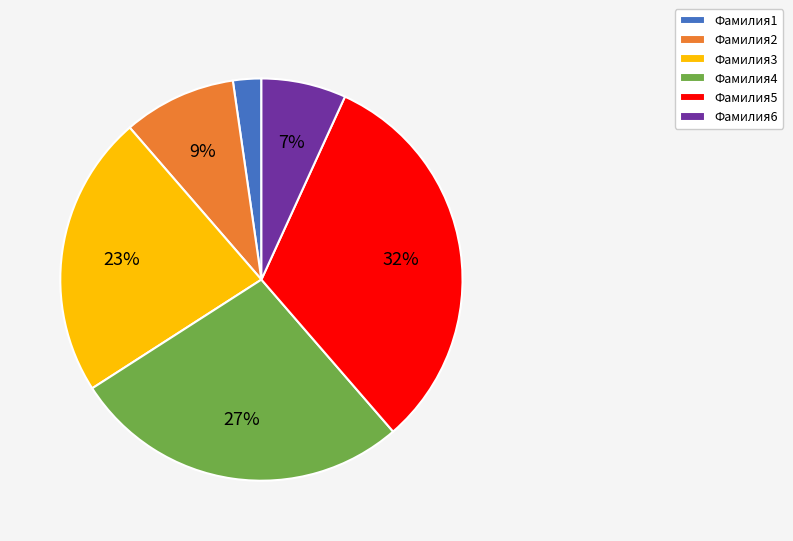

Rank the categories by value from lowest to highest.

Фамилия1, Фамилия6, Фамилия2, Фамилия3, Фамилия4, Фамилия5